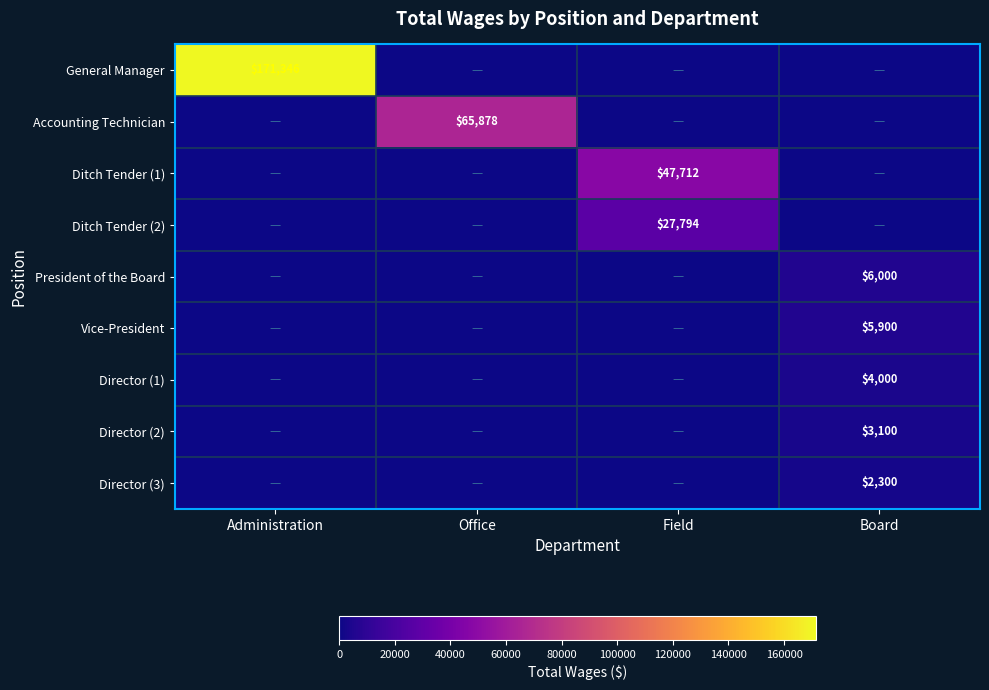

The value of Director (1) at Board is 4000. True or false?

True